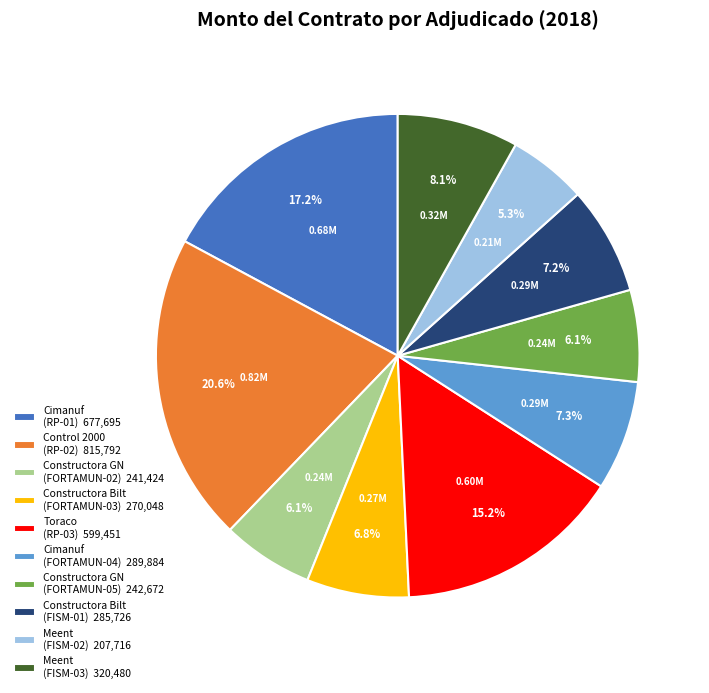

What is the ratio of the value at Constructora Bilt (FISM-01) 285,726 to the value at Cimanuf (RP-01) 677,695?

0.4